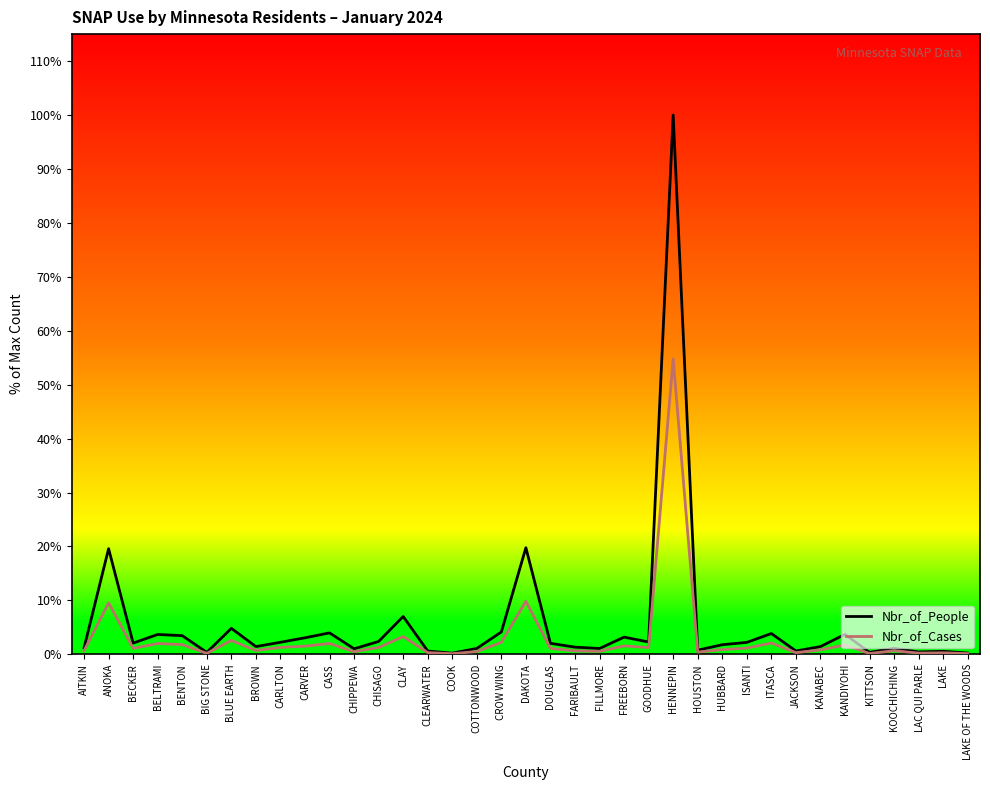

List the labels in order of Nbr_of_People value, smallest first.

COOK, LAKE OF THE WOODS, BIG STONE, KITTSON, LAC QUI PARLE, LAKE, CLEARWATER, JACKSON, HOUSTON, CHIPPEWA, FILLMORE, COTTONWOOD, KOOCHICHING, AITKIN, FARIBAULT, BROWN, KANABEC, HUBBARD, DOUGLAS, BECKER, ISANTI, CARLTON, GOODHUE, CHISAGO, CARVER, FREEBORN, BENTON, BELTRAMI, KANDIYOHI, ITASCA, CASS, CROW WING, BLUE EARTH, CLAY, ANOKA, DAKOTA, HENNEPIN